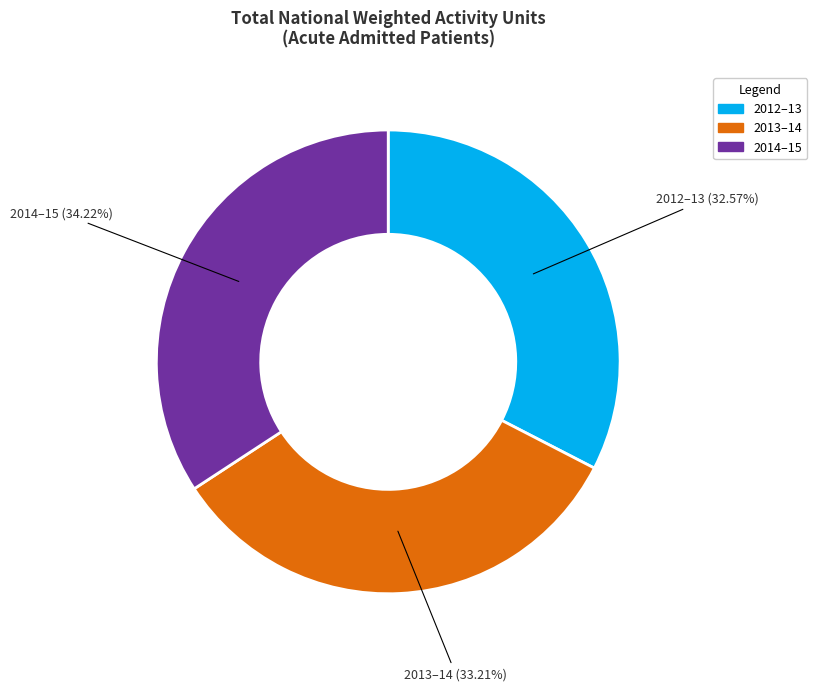

To the nearest percent, what is the difference between the largest and smallest slice percentages?

2%